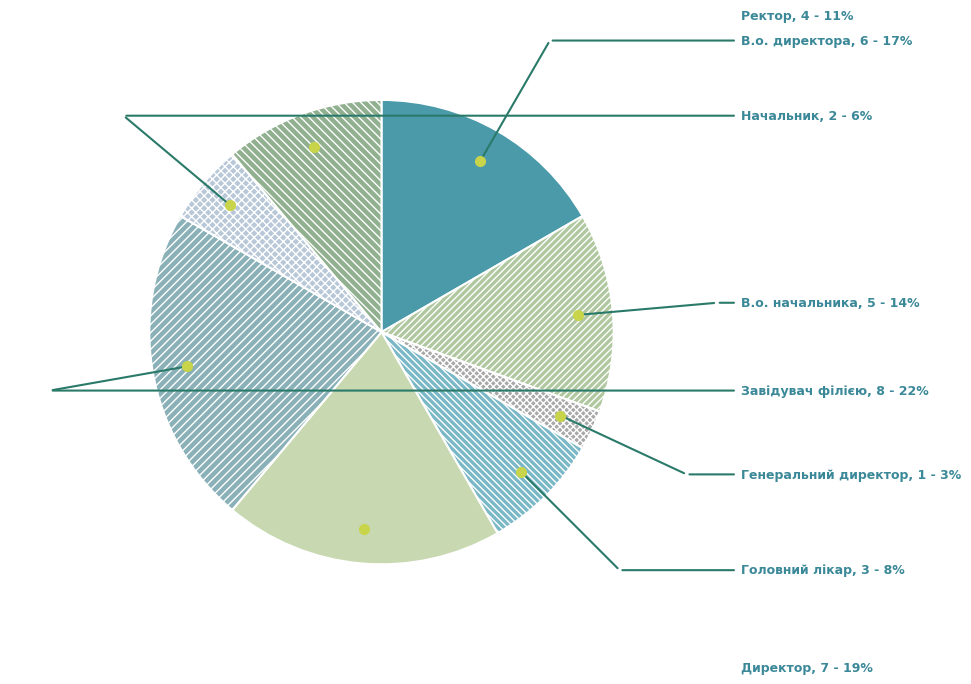

Count the number of slices in the pie.

8